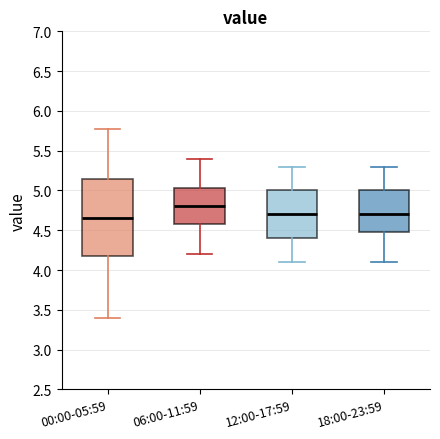

Where is the lower edge of the box for 12:00-17:59 on the y-axis? The values are not printed on the chart, so give them approximately, as read against the axis.

4.40